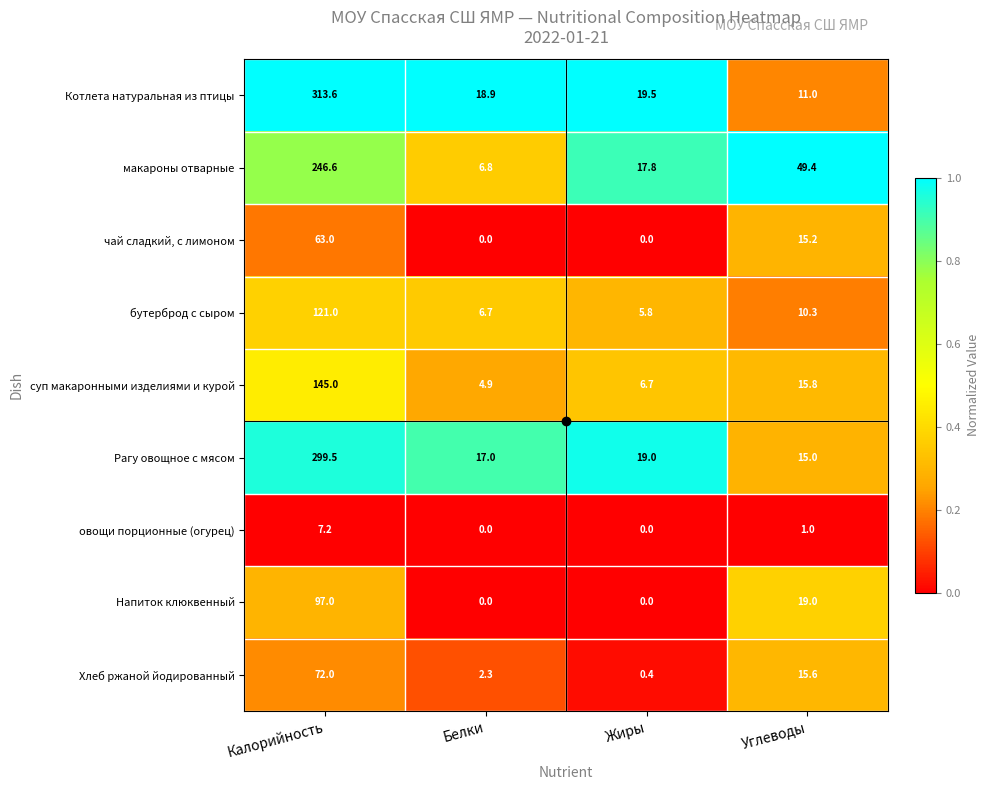

Which series has the largest range (max minus min)?

Котлета натуральная из птицы